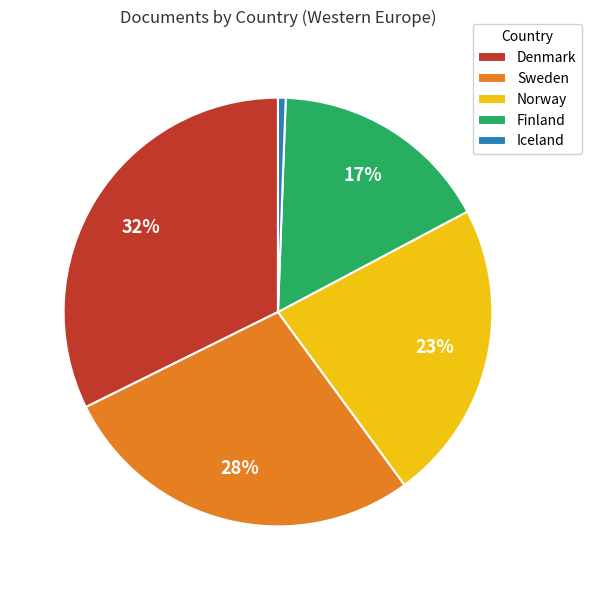

Which has a higher value, Finland or Iceland?

Finland